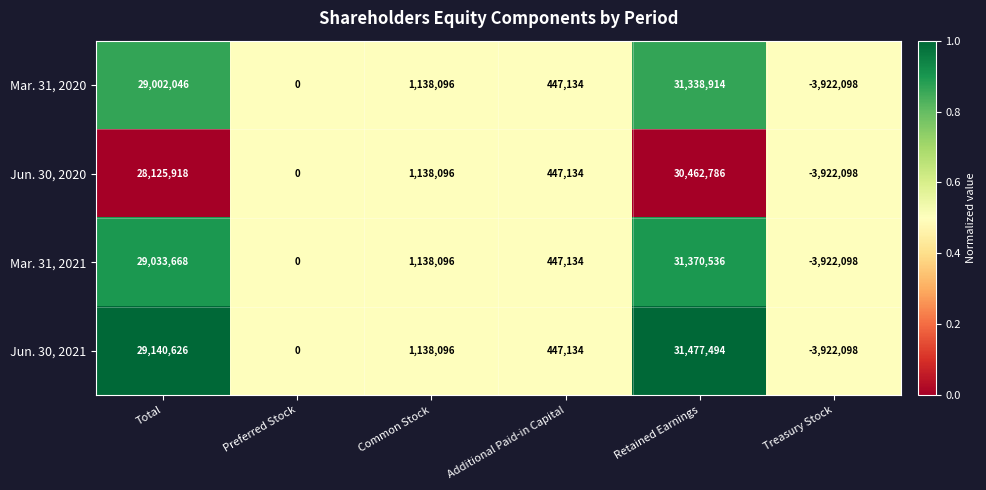

Which series has the largest total across all categories?

Jun. 30, 2021